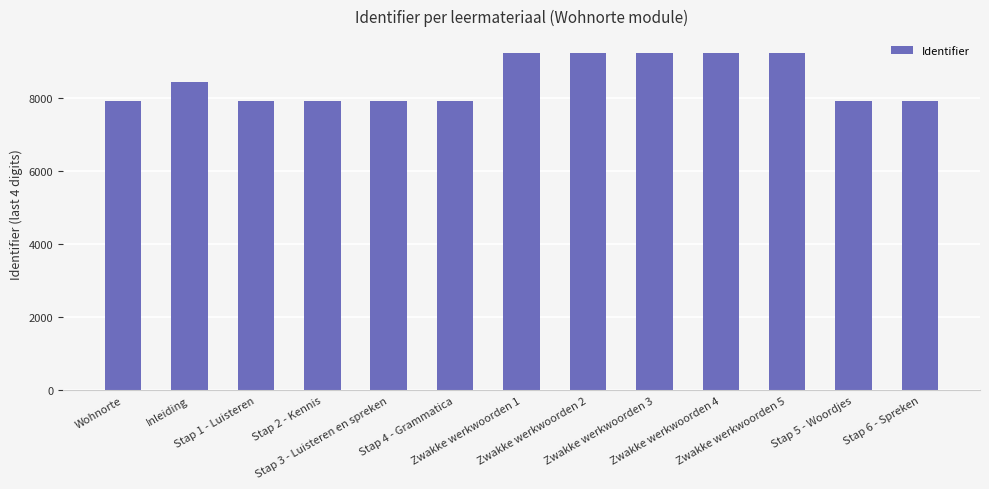

What is the smallest value displayed?

7918